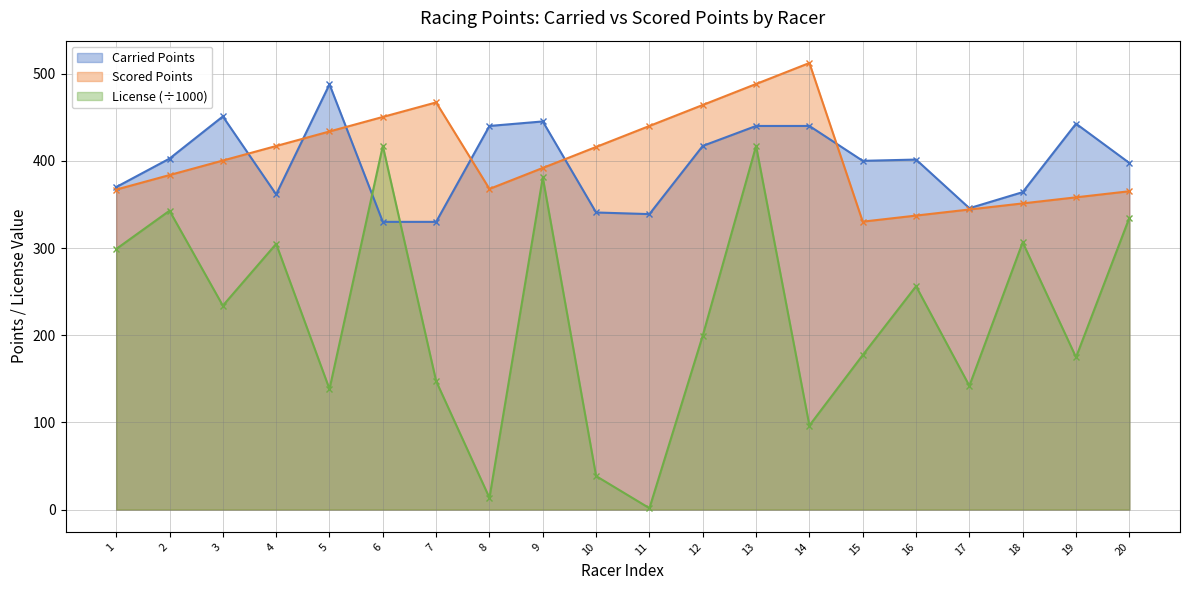

How many intersections are there between License (÷1000) and Carried Points?

2